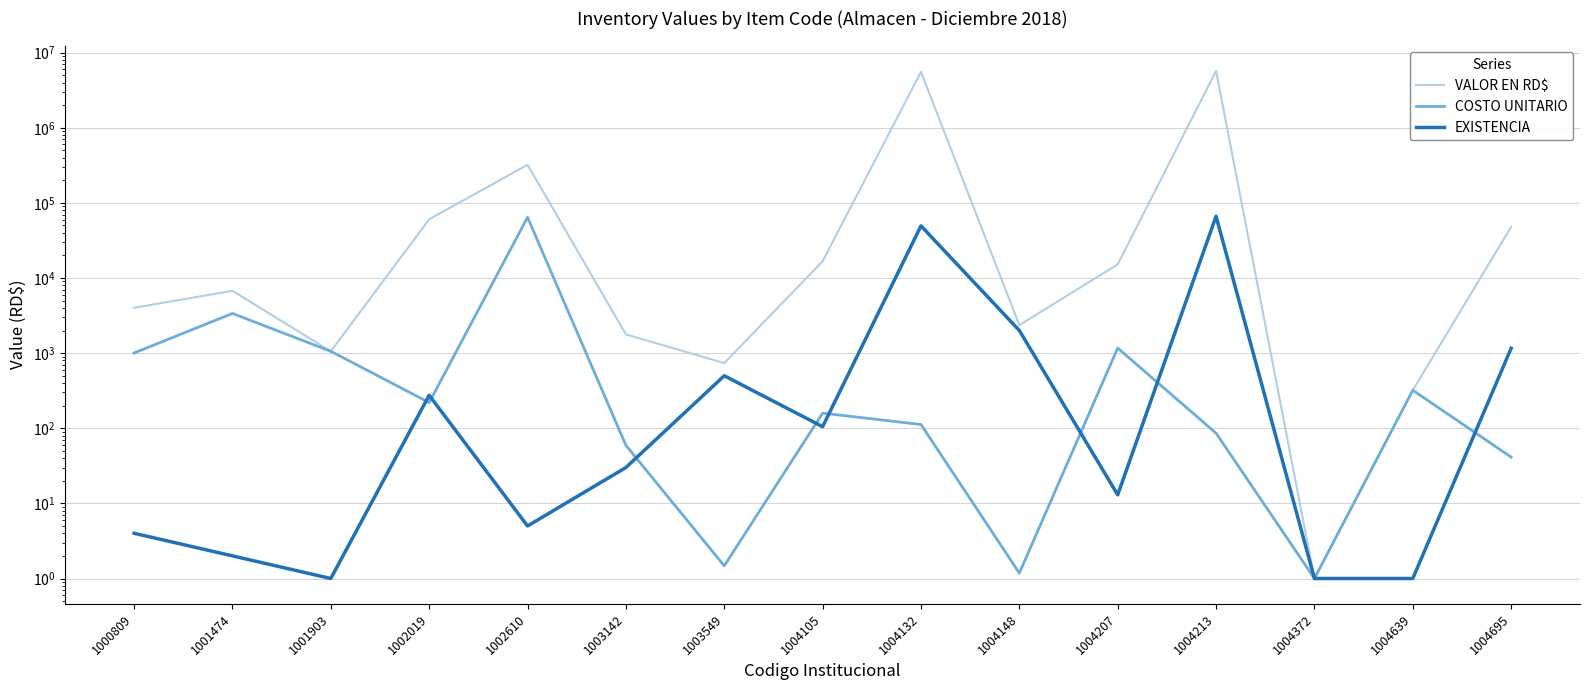

What is the sum of all EXISTENCIA values?

119919.2